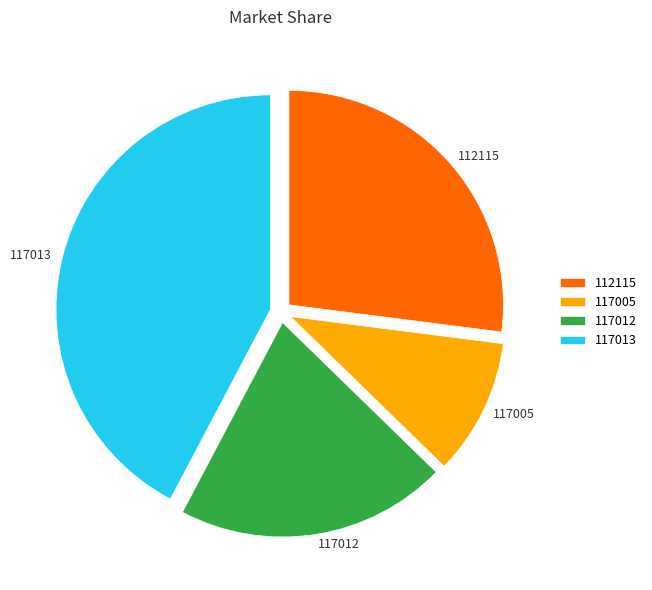

Is 117013 the majority of the pie?

No